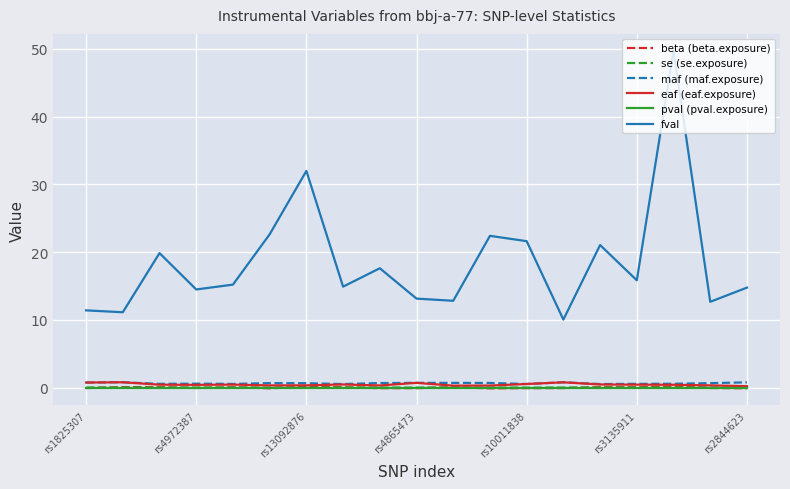

What is the average value of the eaf (eaf.exposure) series?

0.5